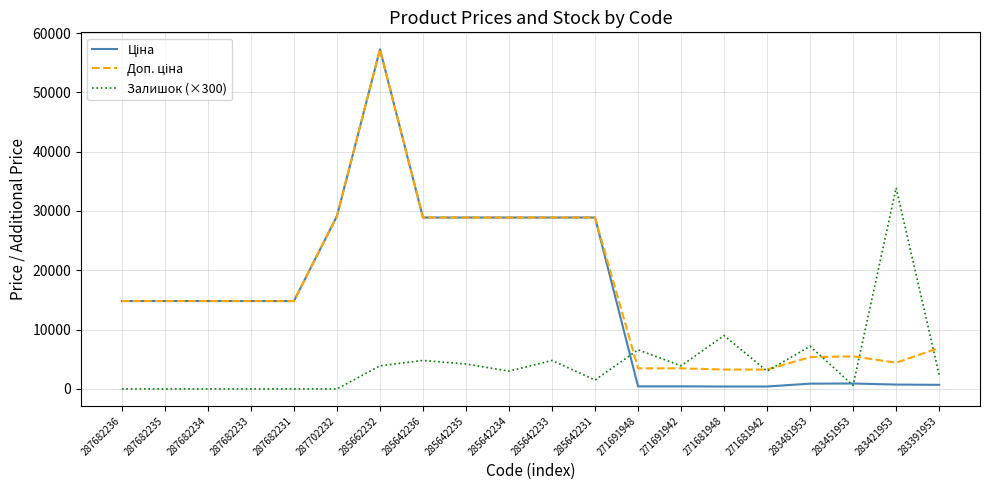

At which category is the sum across all series the highest?

285662232